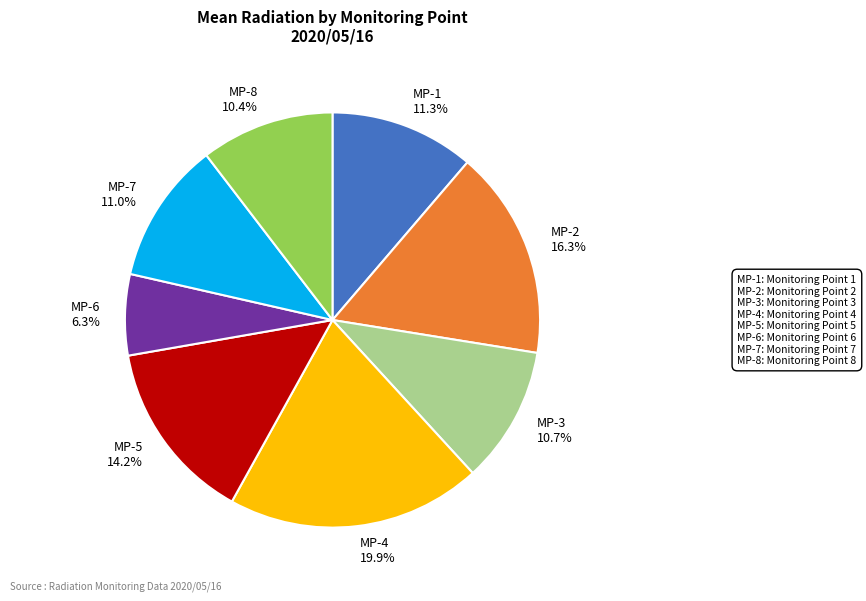

What is the ratio of the value at MP-7 to the value at MP-2?

0.7